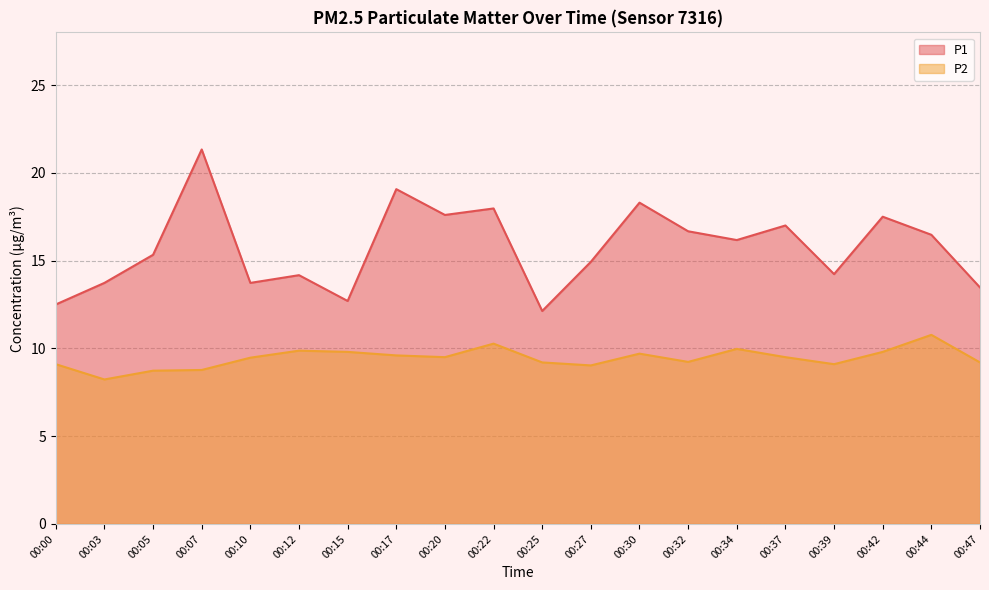

The value of P2 at 00:12 is 9.9. True or false?

True